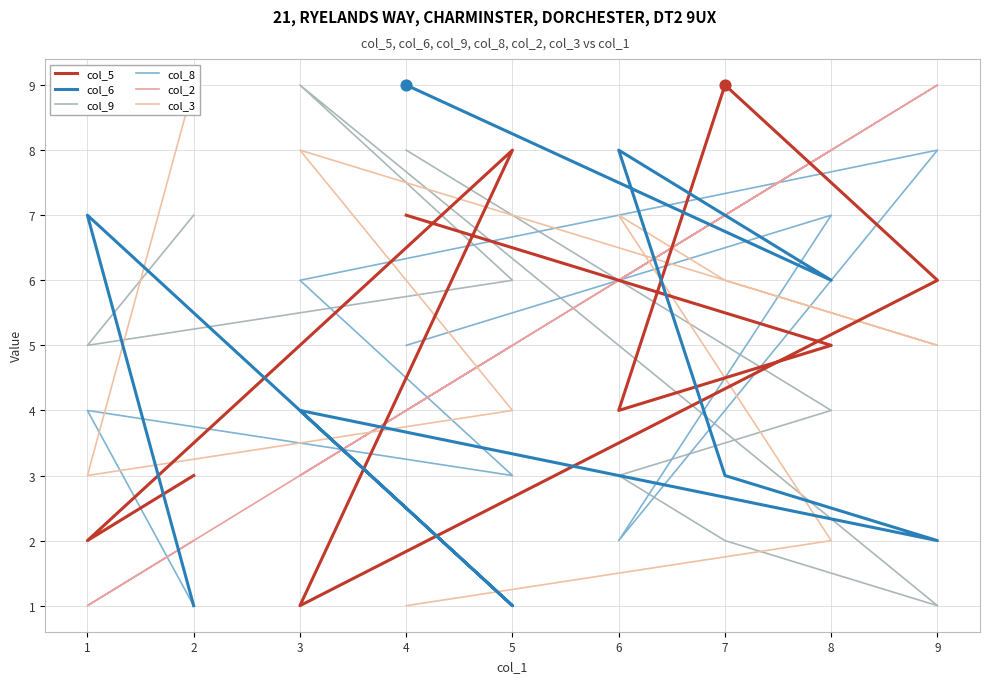

Which series reaches the maximum Y coordinate?

col_5